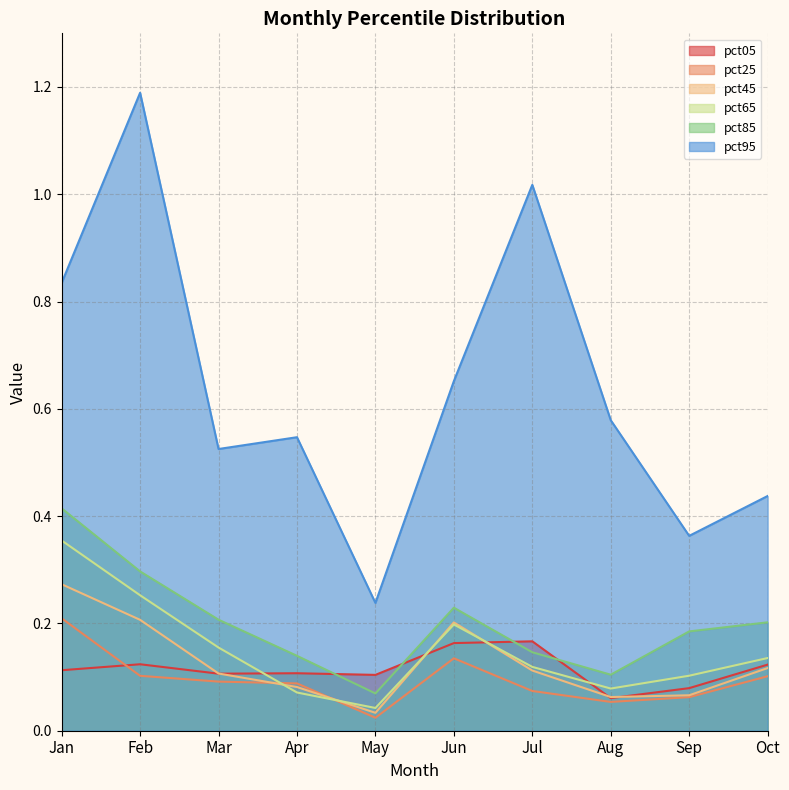

In pct25, how many points are lower than both neighbors (excluding endpoints)?

2